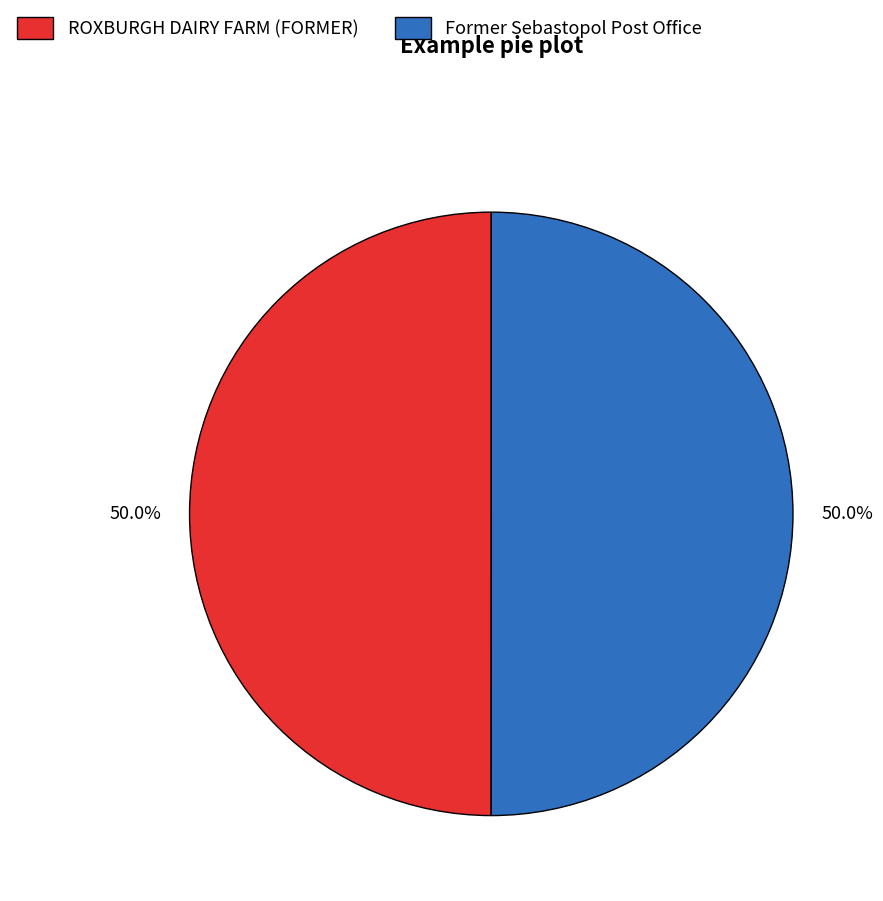

To the nearest percent, what percentage of the pie is ROXBURGH DAIRY FARM (FORMER)?

50%